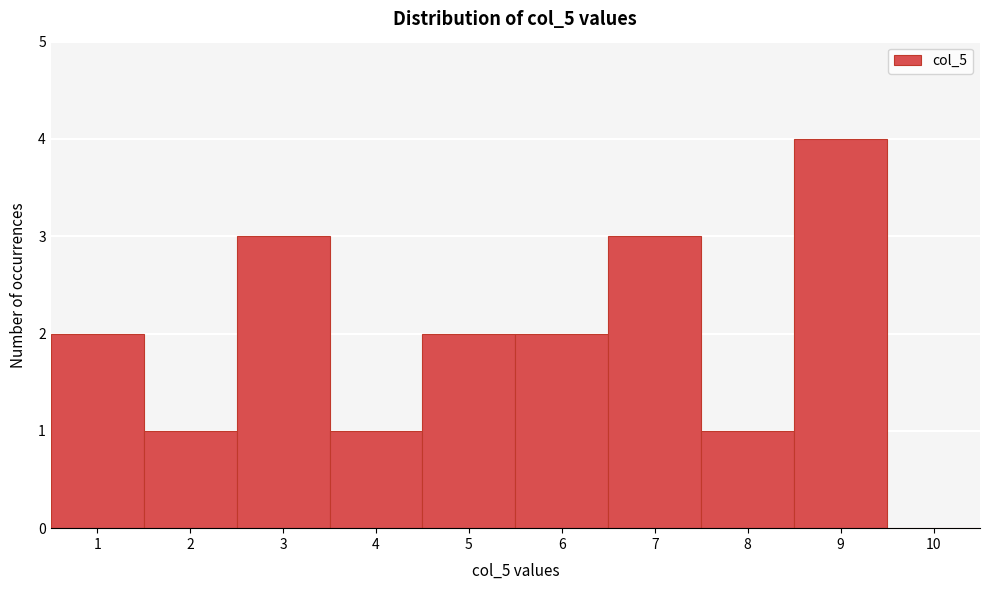

Reading left to right, list every bar in this chart as the range it spans on the x-axis followed by its height. The values are not printed on the chart, so give them approximately, as read against the axis.

0.5 to 1.5: 2
1.5 to 2.5: 1
2.5 to 3.5: 3
3.5 to 4.5: 1
4.5 to 5.5: 2
5.5 to 6.5: 2
6.5 to 7.5: 3
7.5 to 8.5: 1
8.5 to 9.5: 4
9.5 to 10.5: 0